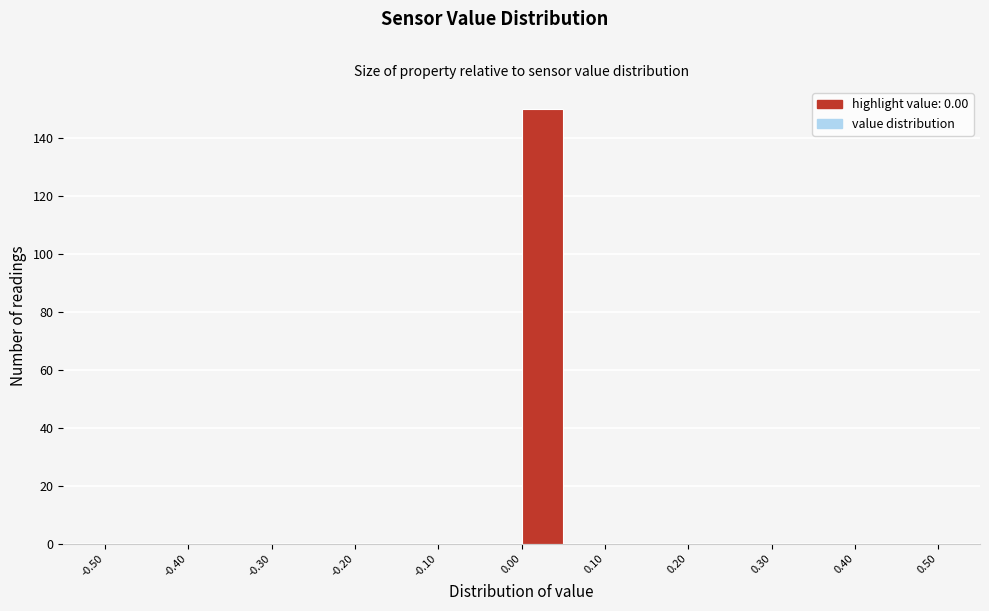

How tall is the bar that spans 0.00 to 0.05 on the x-axis? The values are not printed on the chart, so give them approximately, as read against the axis.

150